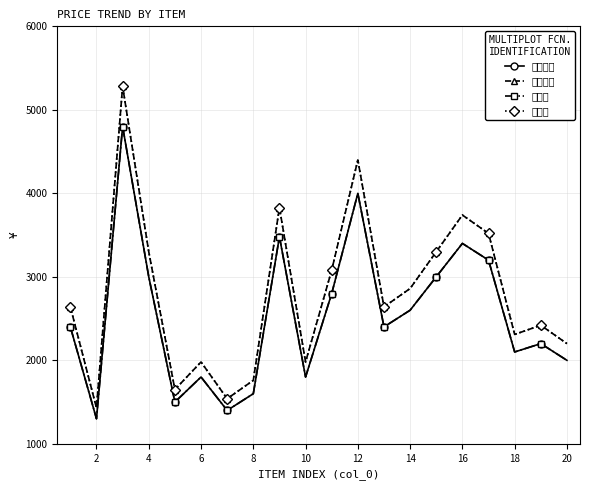

Is this an area chart (filled region under the line)?

No